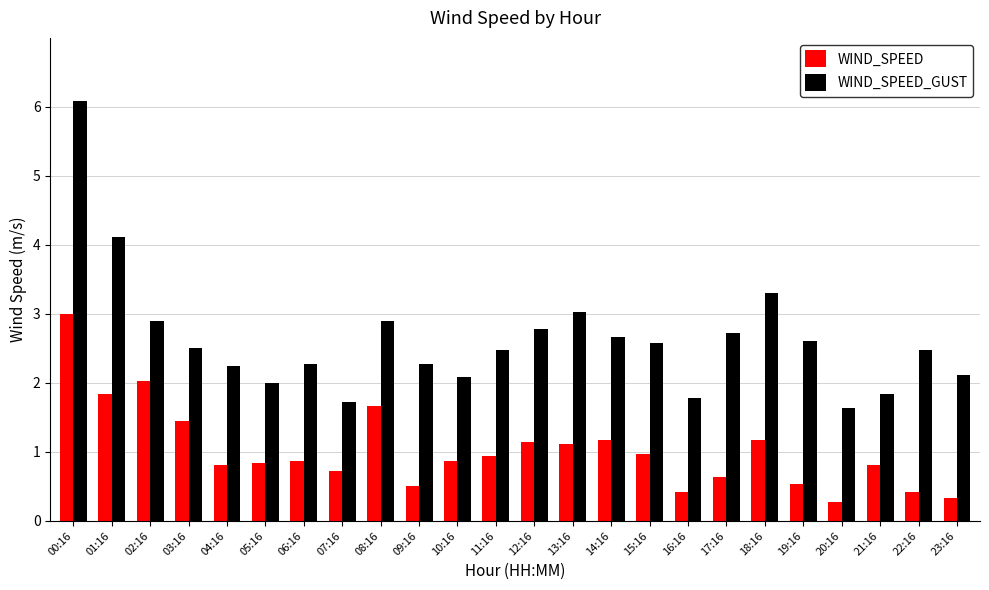

List the series in order of their overall mean, lowest first.

WIND_SPEED, WIND_SPEED_GUST